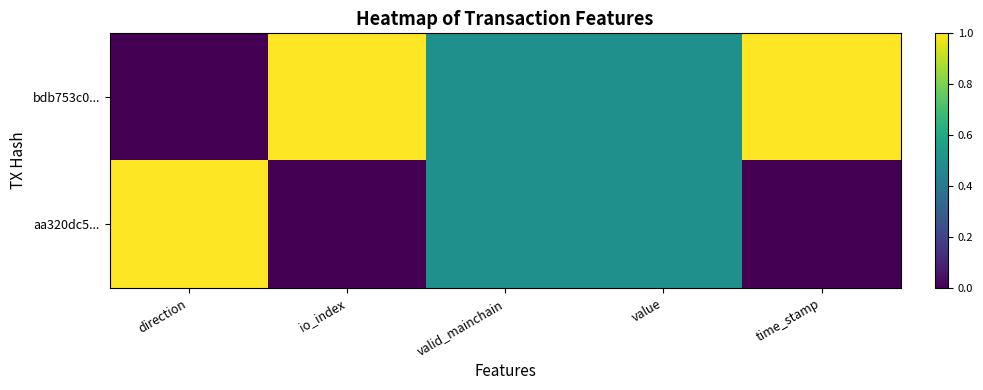

Reading left to right, extract all data points from this chart.

bdb753c0...: direction=0.0	io_index=1.0	valid_mainchain=0.5	value=0.5	time_stamp=1.0
aa320dc5...: direction=1.0	io_index=0.0	valid_mainchain=0.5	value=0.5	time_stamp=0.0